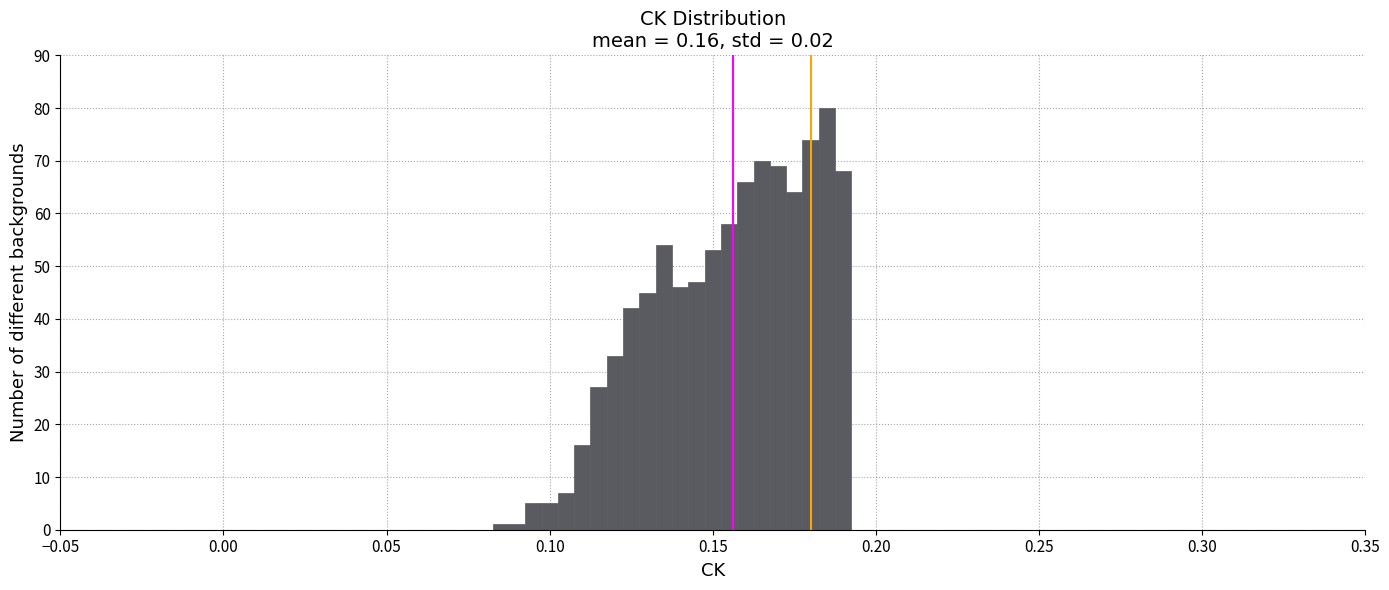

Read against the x-axis, roughly where is the centre of the tallest bar?

0.185